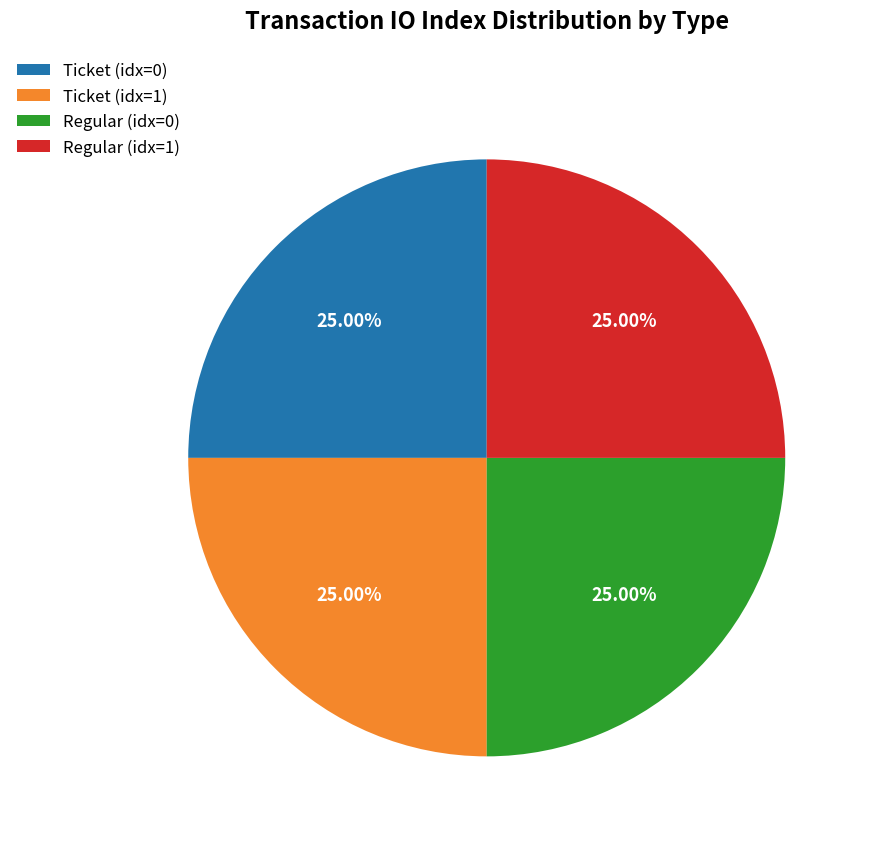

Does Ticket (idx=1) account for over 50% of the chart?

No